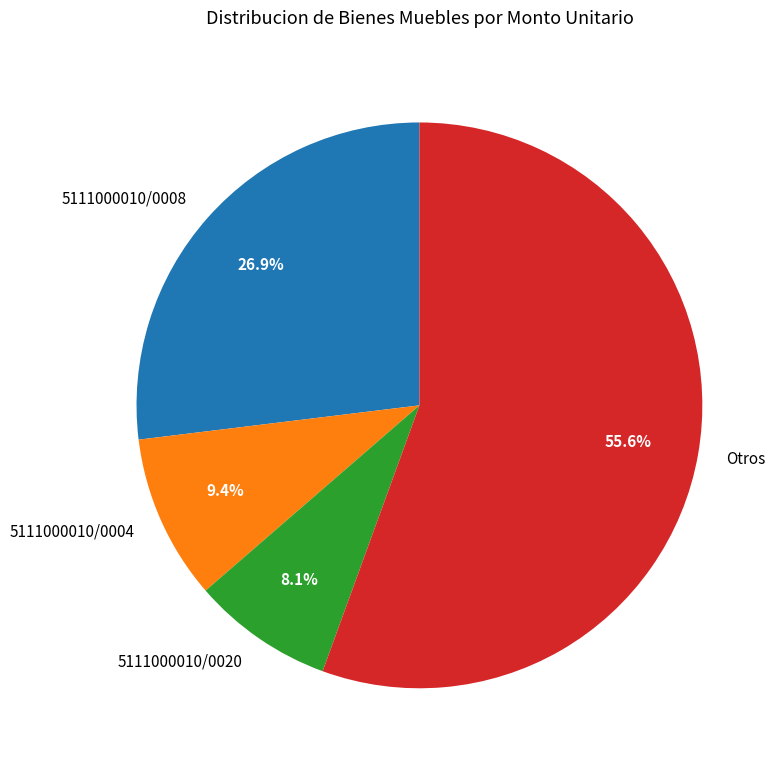

Which has a higher value, 5111000010/0008 or 5111000010/0004?

5111000010/0008